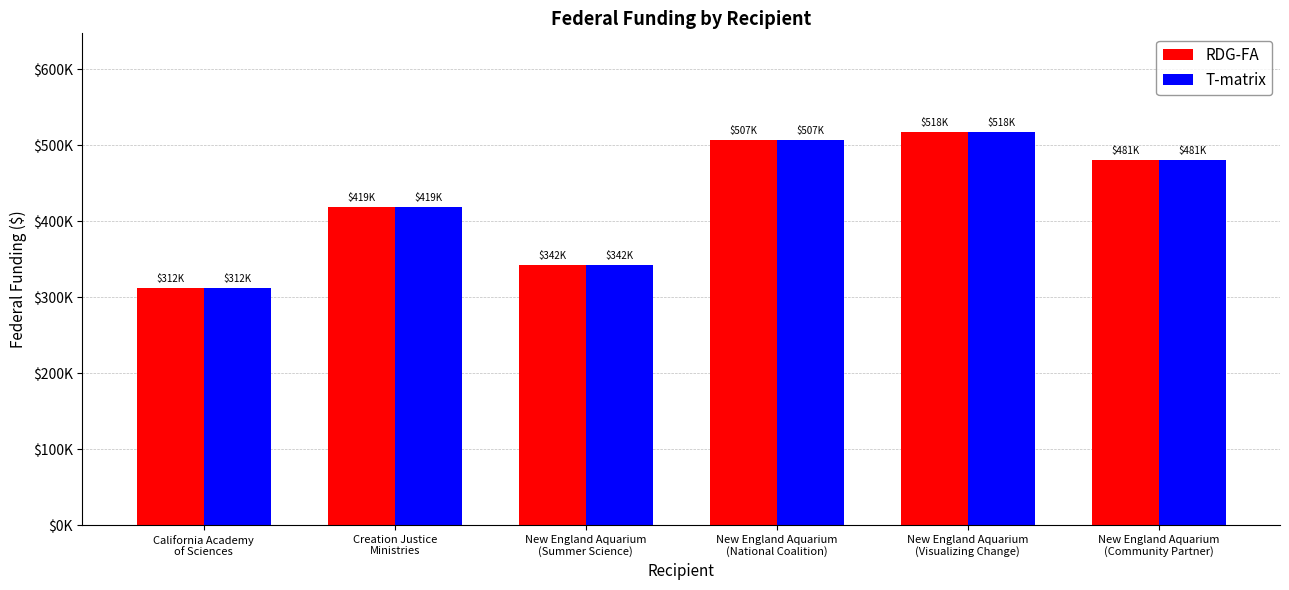

Reading left to right, what are all the values shown in this chart?

RDG-FA: 311847	418894	342232	507083	518066	481110
T-matrix: 311847	418894	342232	507083	518066	481110